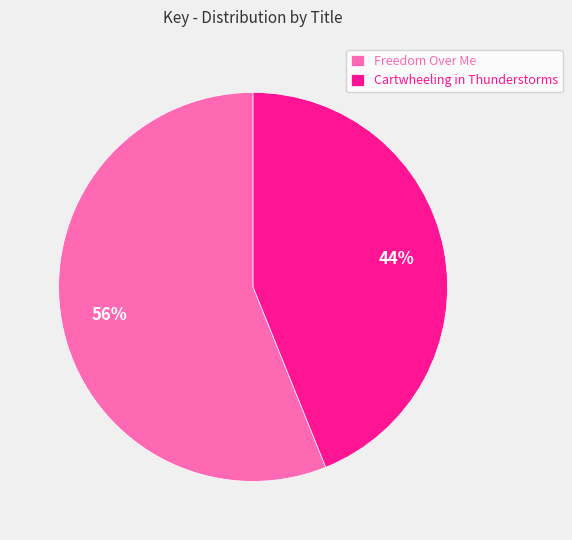

To the nearest percent, what portion does Freedom Over Me represent?

56%